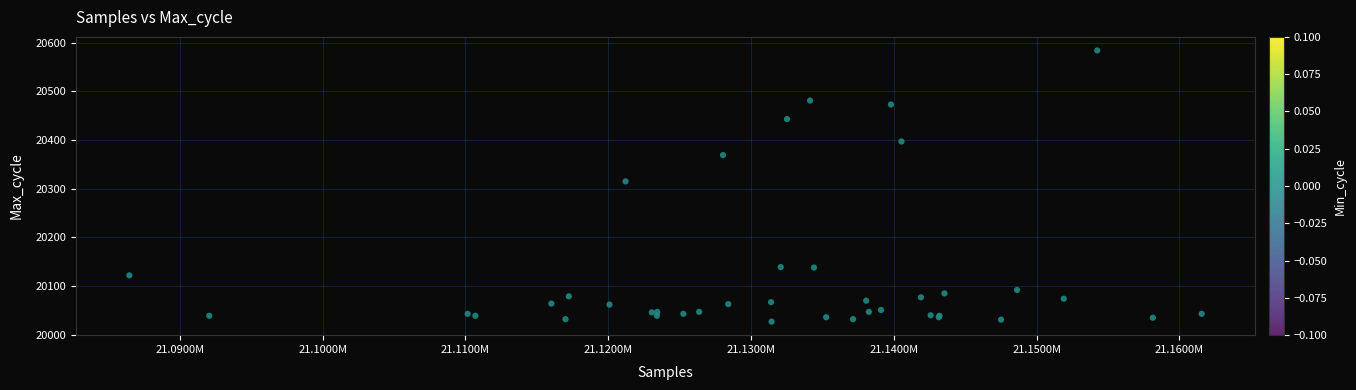

What Y value in the scatter plot is closest to 20305?

20315